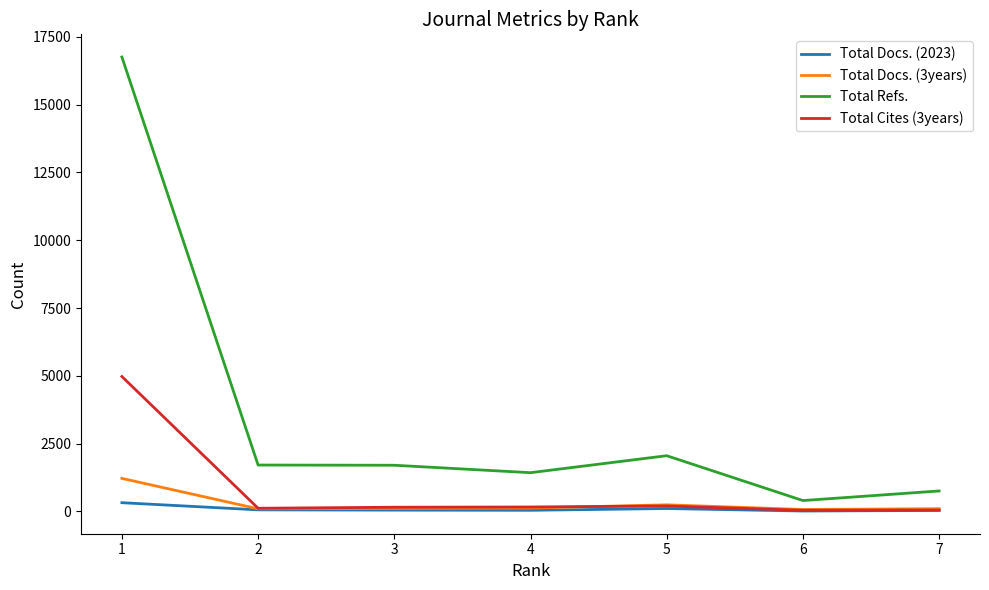

Rank the series by their maximum value, from highest to lowest.

Total Refs., Total Cites (3years), Total Docs. (3years), Total Docs. (2023)